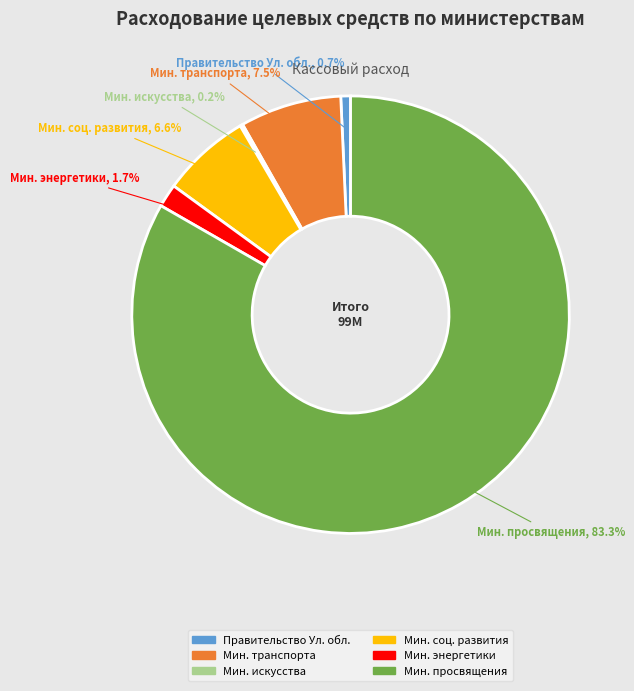

To the nearest percent, what is the average slice percentage?

17%